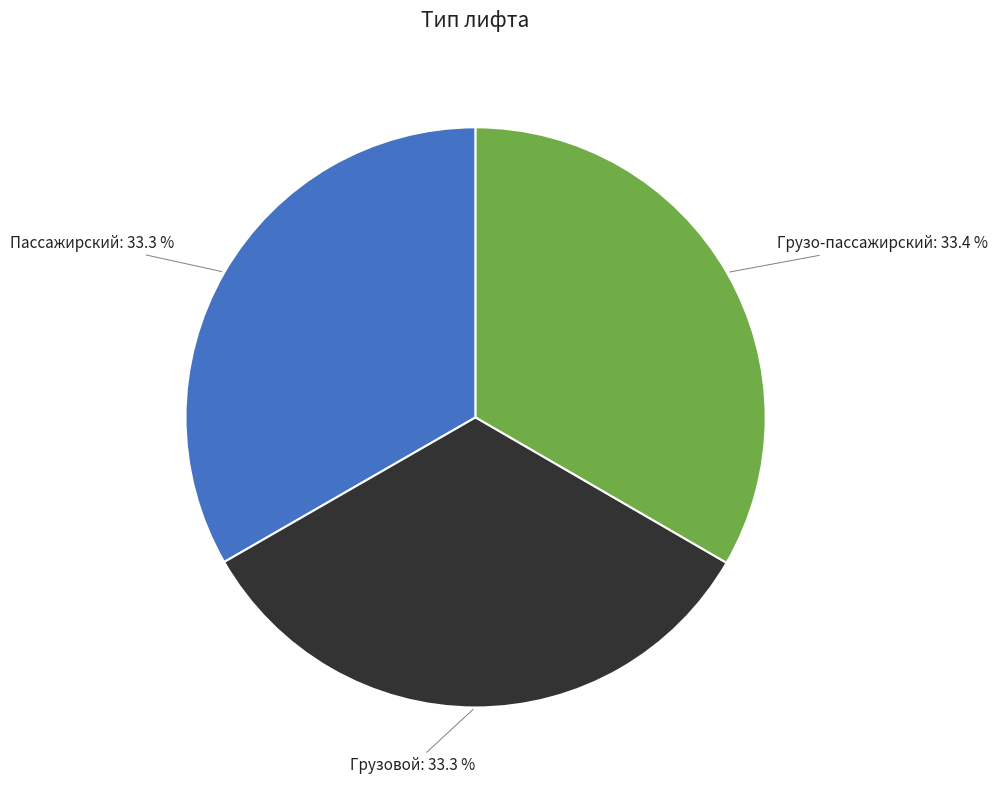

How many slices are in this pie chart?

3